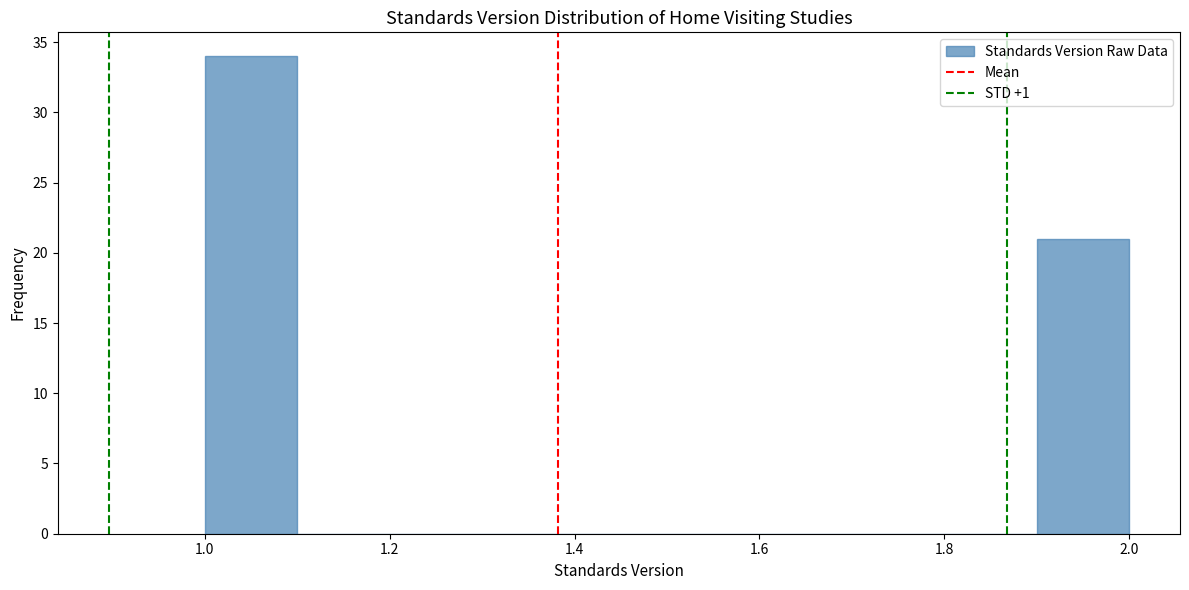

What is the height of the bar covering 1.9 to 2.0 on the x-axis? The values are not printed on the chart, so give them approximately, as read against the axis.

21